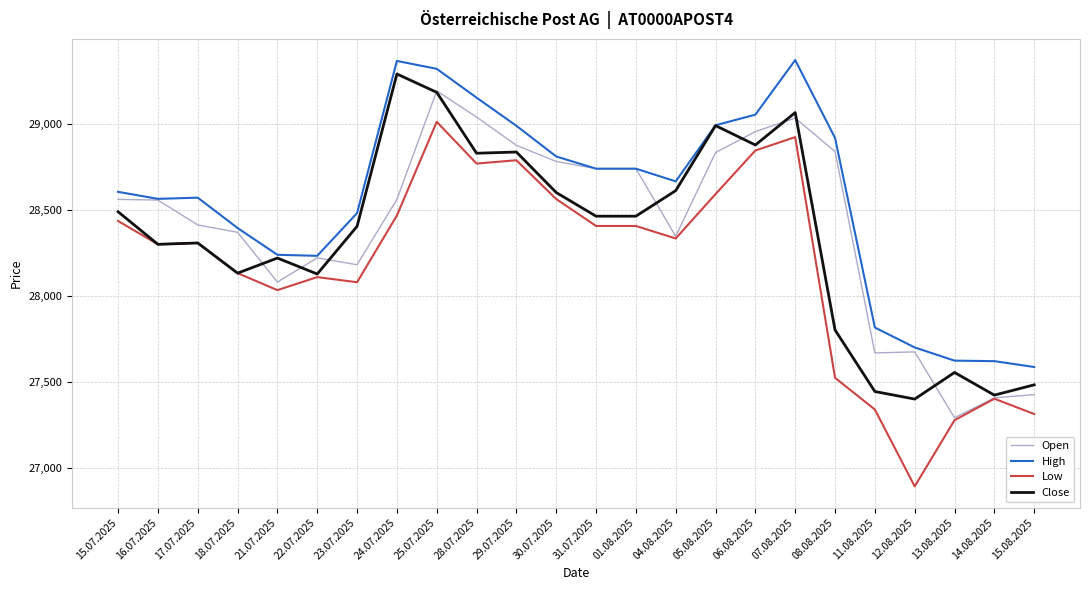

What value does the Close series have at 17.07.2025, to the nearest 100?

28300